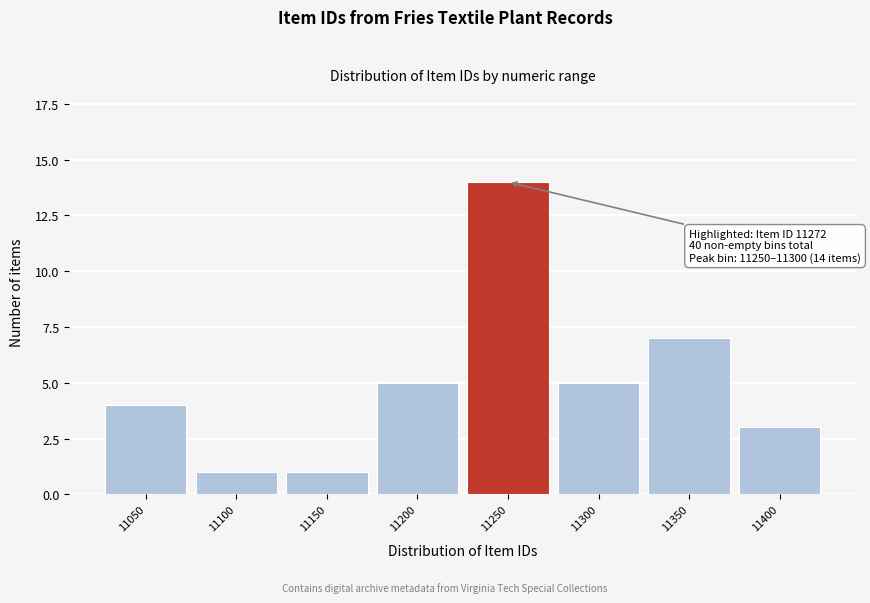

Reading left to right, extract all data points from this chart.

11050=4	11100=1	11150=1	11200=5	11250=14	11300=5	11350=7	11400=3